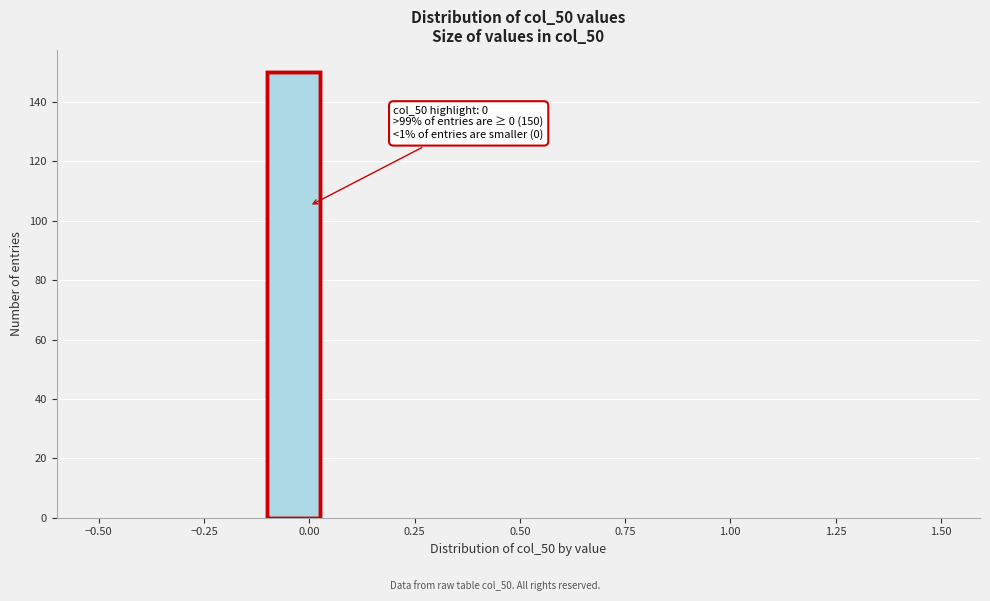

Read against the x-axis, roughly where is the centre of the tallest bar?

-0.05